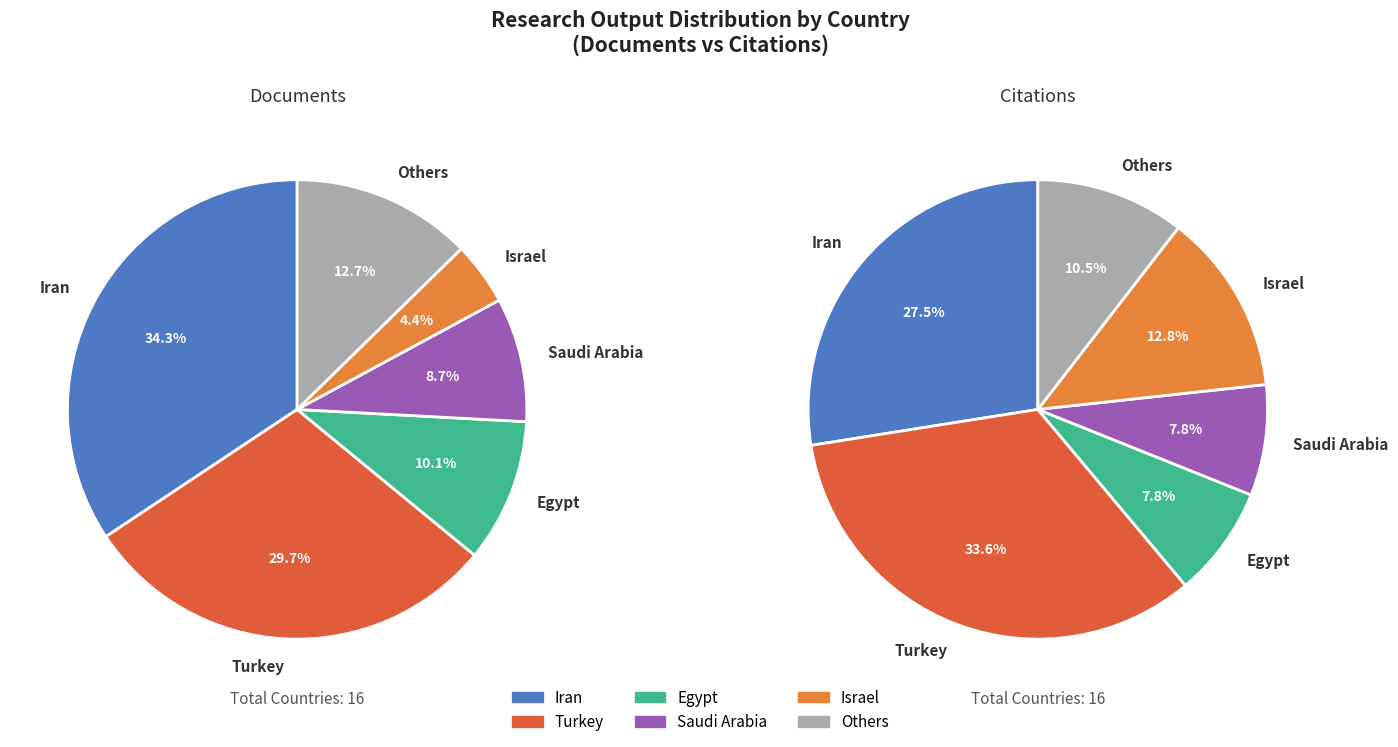

What is the largest slice in the pie chart?

Turkey